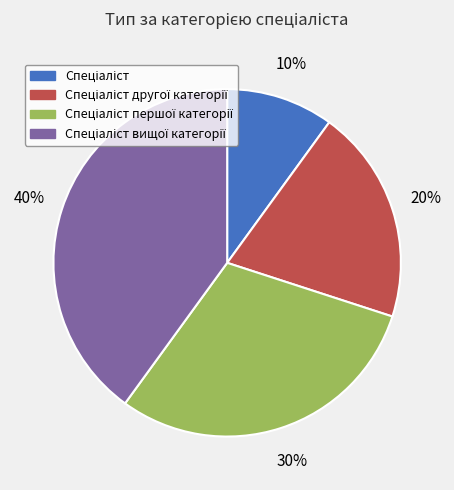

To the nearest percent, what is the average slice percentage?

25%